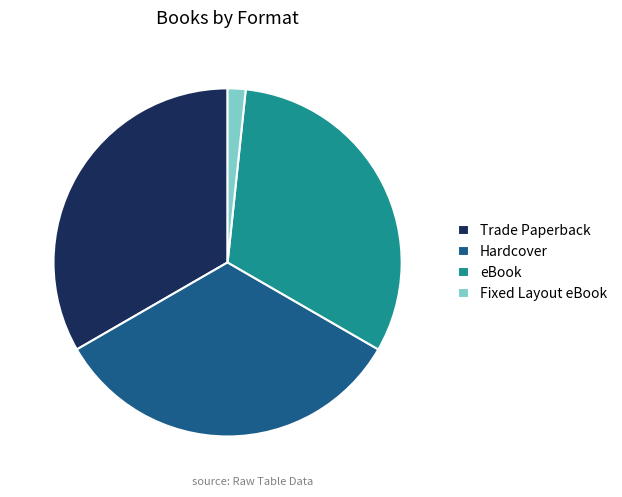

Which slice is the smallest?

Fixed Layout eBook